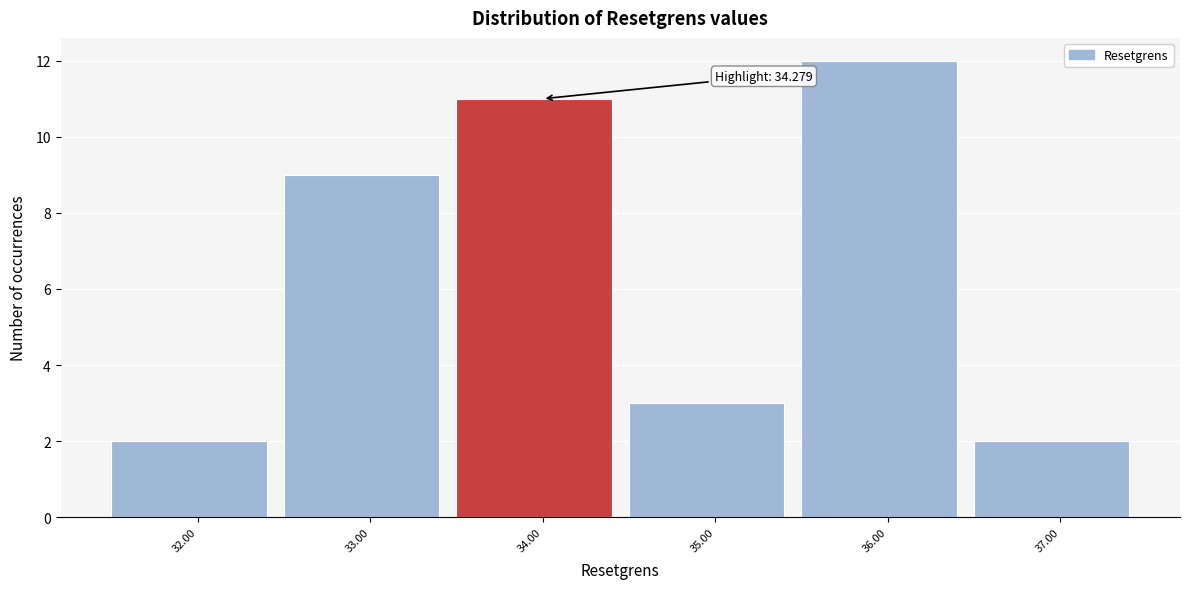

Reading right to left, list all the values displayed in this chart.

2	12	3	11	9	2